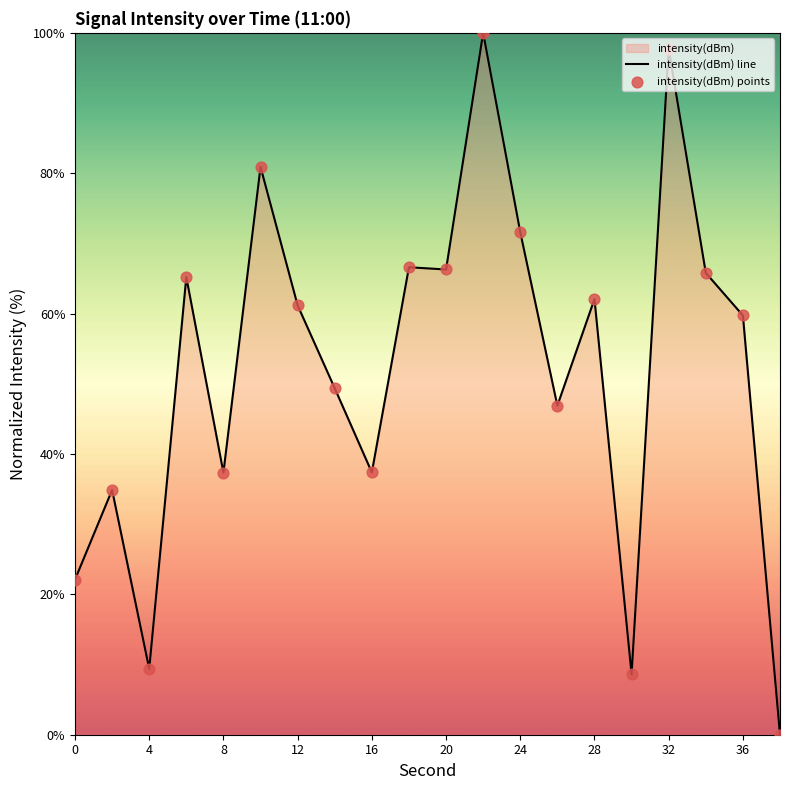

Between 12 and 18, which is larger?

18